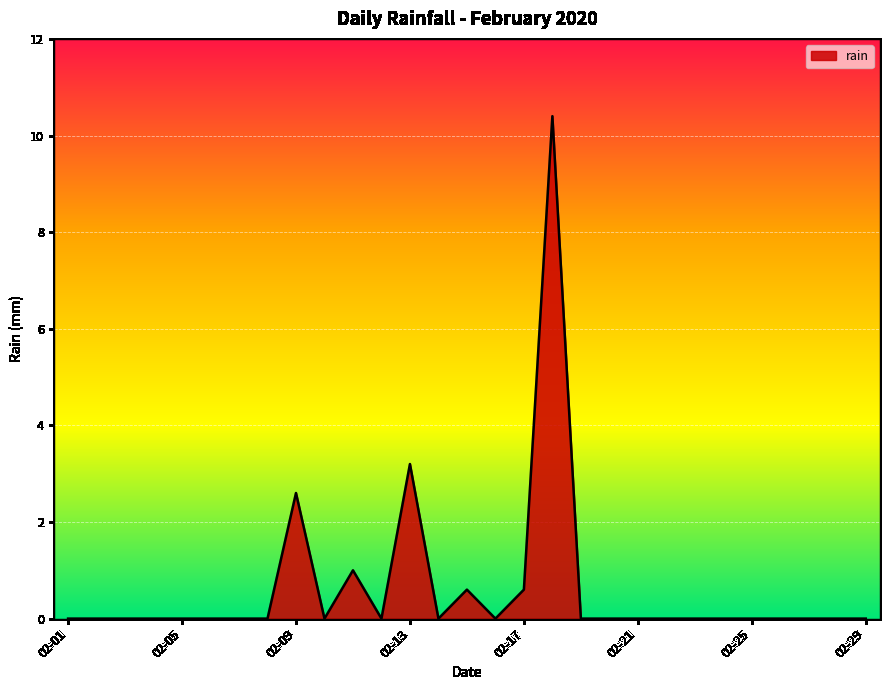

What is the maximum value shown in the chart?

10.4